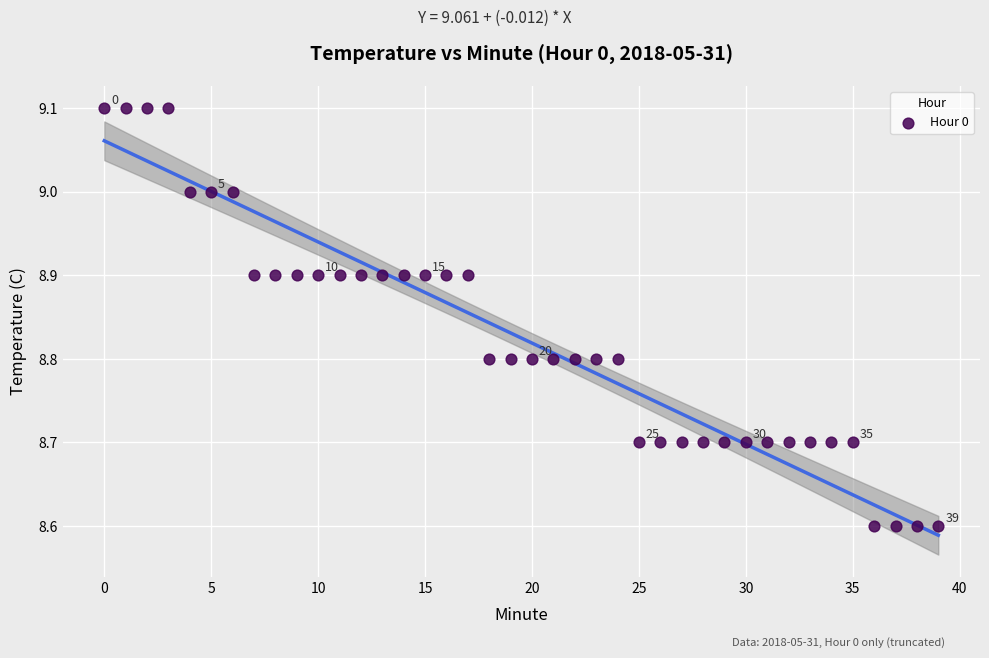

What is the range of Y values (max minus min)?

0.5